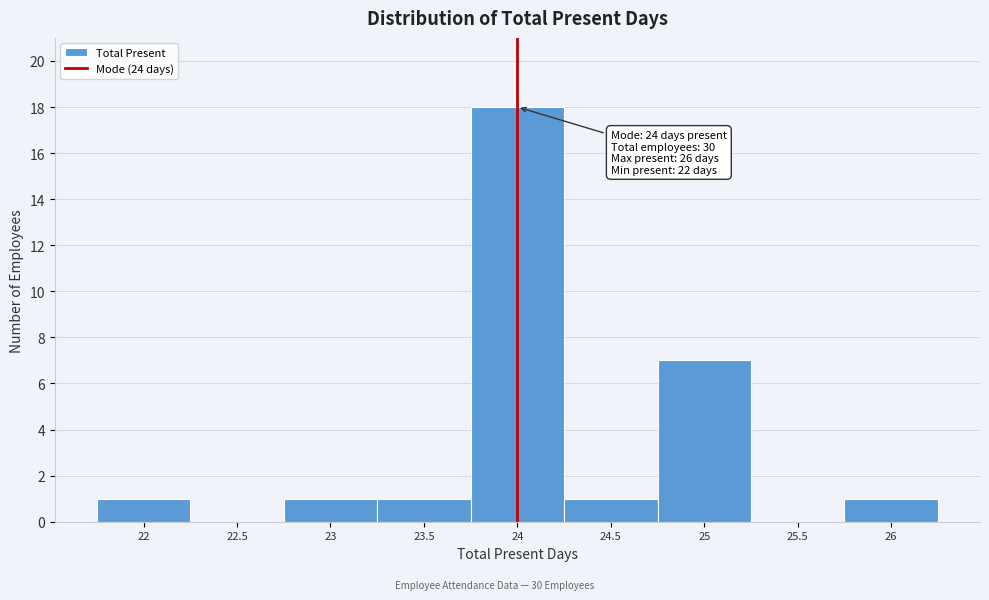

Over which range of the x-axis is the bar tallest?

23.75 to 24.25